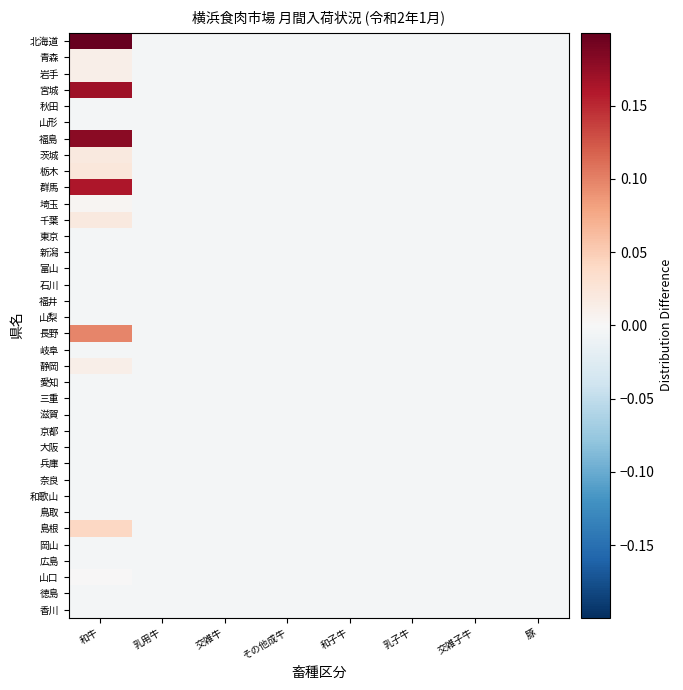

Which category has the highest value across all series?

和牛